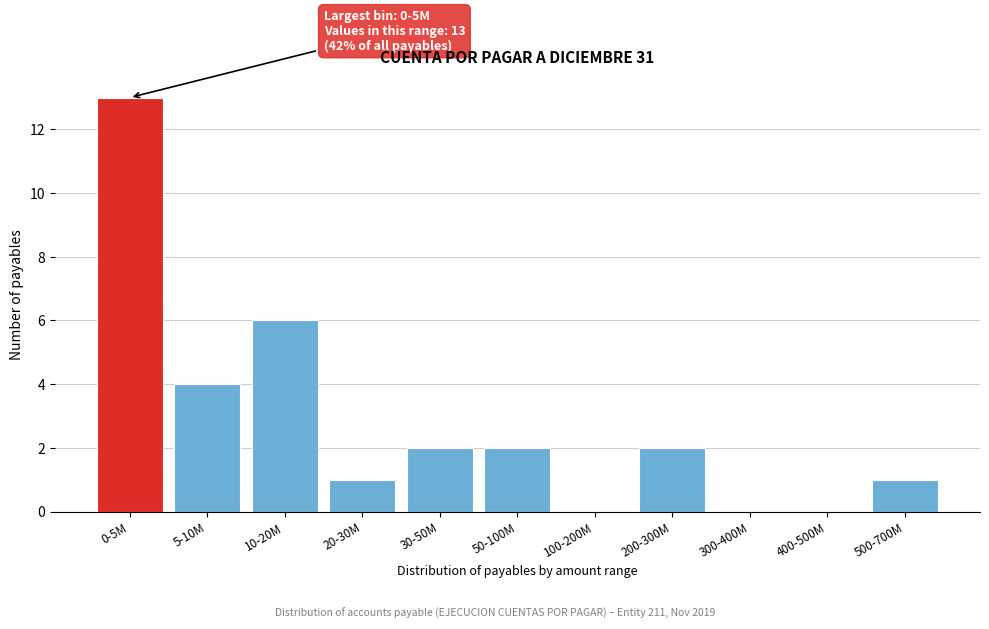

Reading right to left, what are all the values shown in this chart?

500-700M=1	400-500M=0	300-400M=0	200-300M=2	100-200M=0	50-100M=2	30-50M=2	20-30M=1	10-20M=6	5-10M=4	0-5M=13